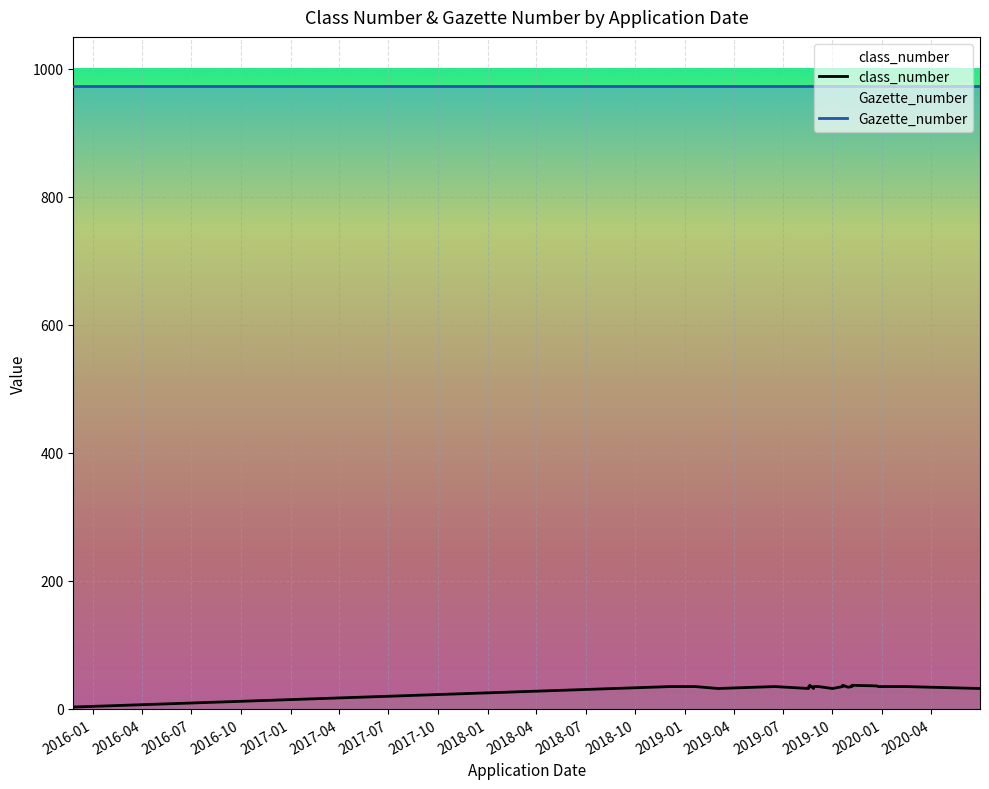

What value does the Gazette_number series have at 2016-04?

973